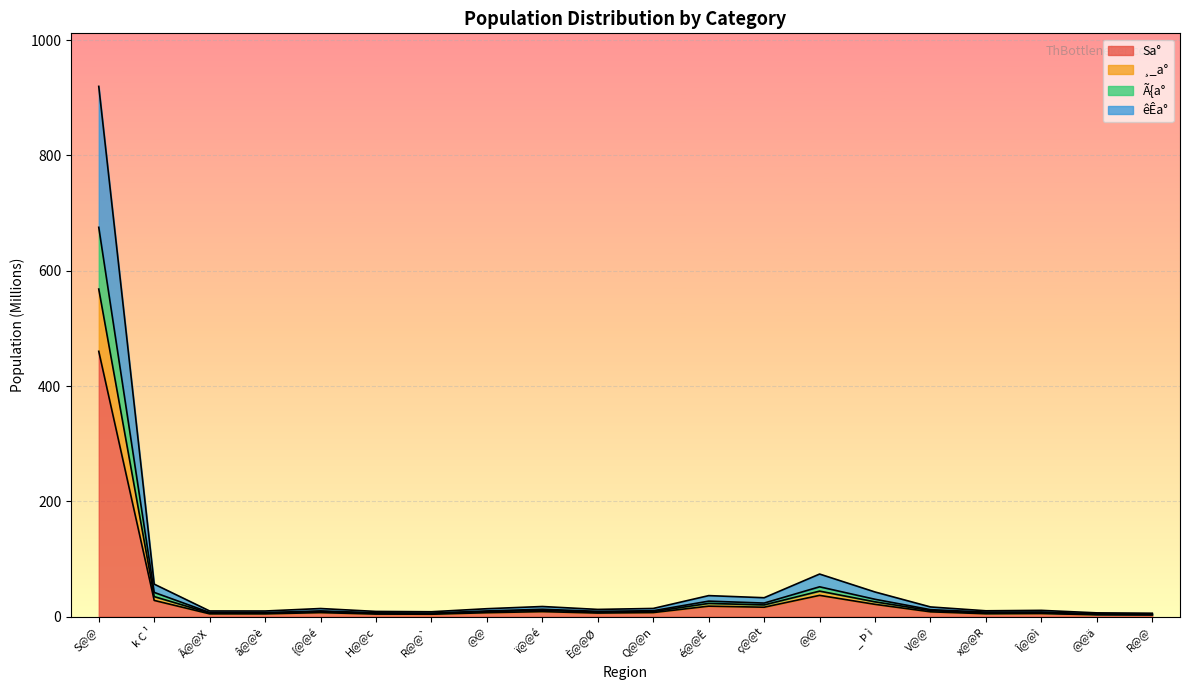

What is the greatest value displayed?

919.8